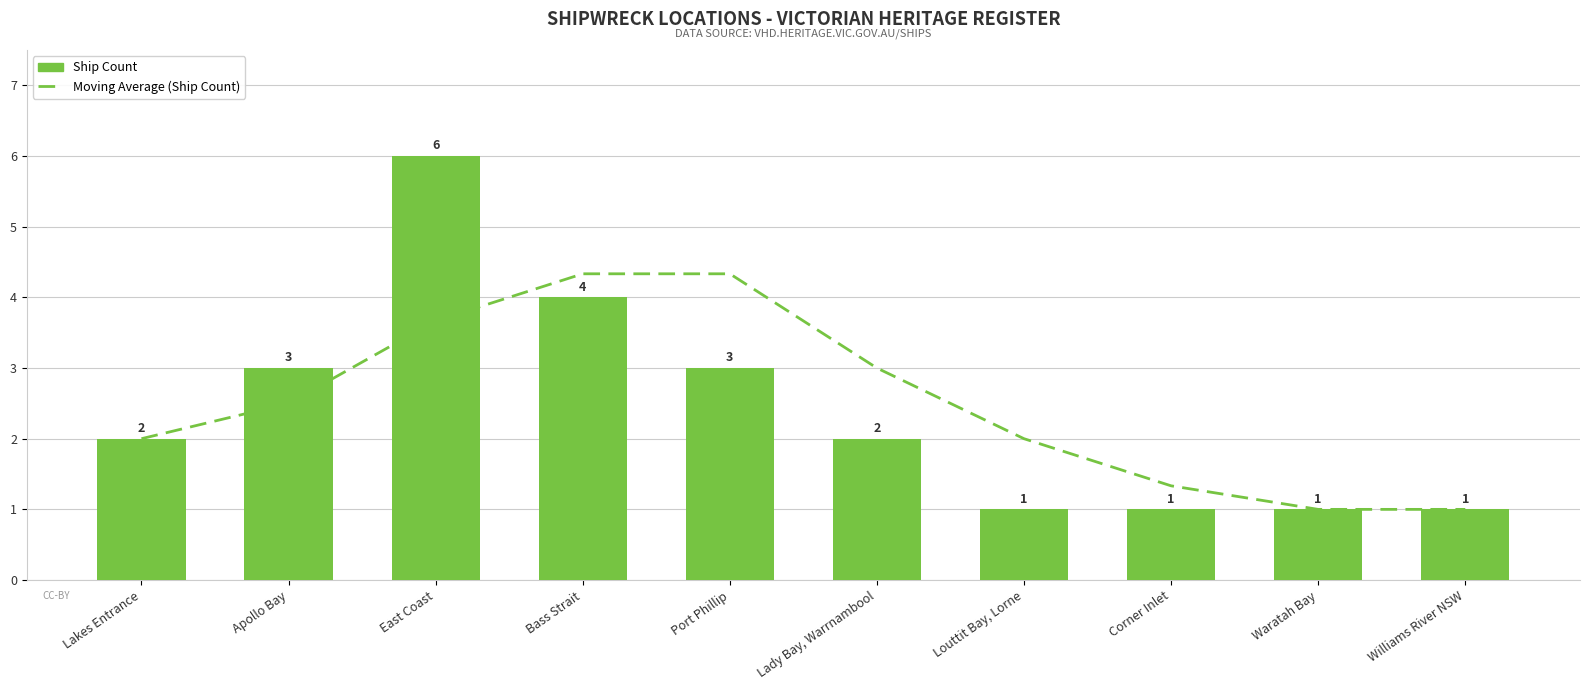

True or false: Ship Count has a value of 6.1 at Bass Strait.

False